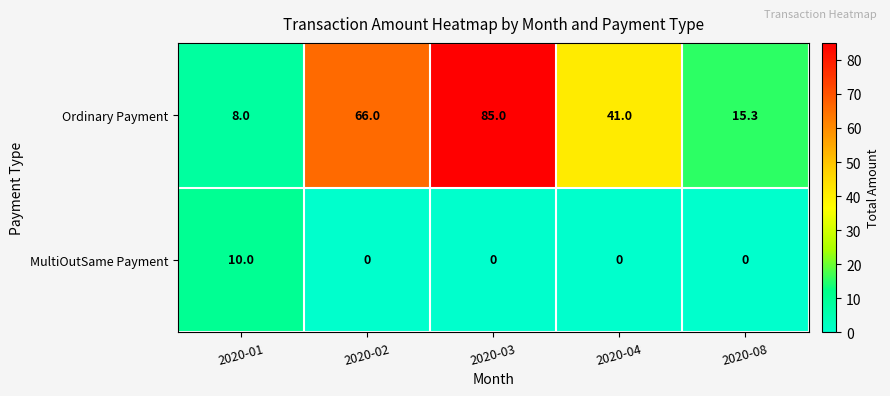

How many series are shown in this chart?

2